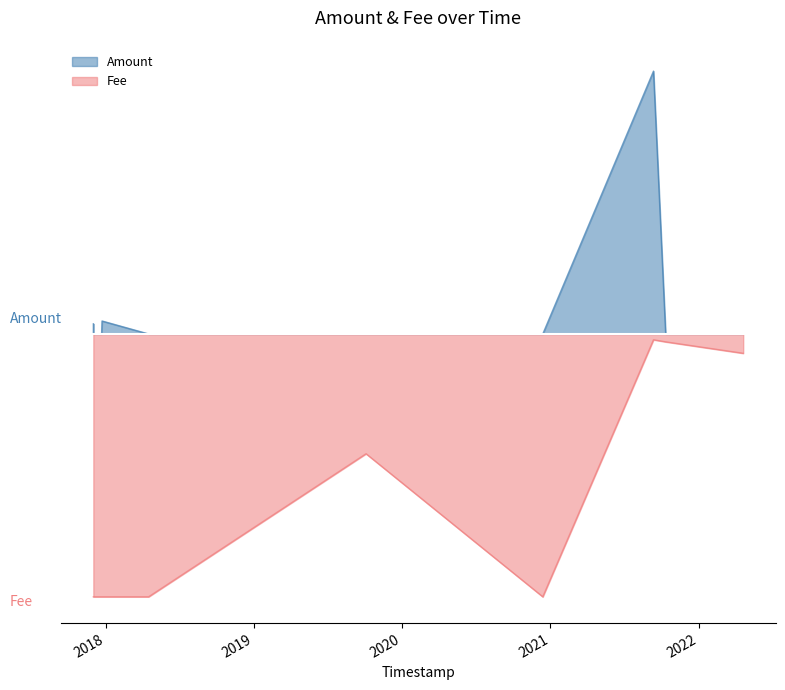

What is the spread (max minus min) of values at 2019-10-04 14:30:44?

0.5